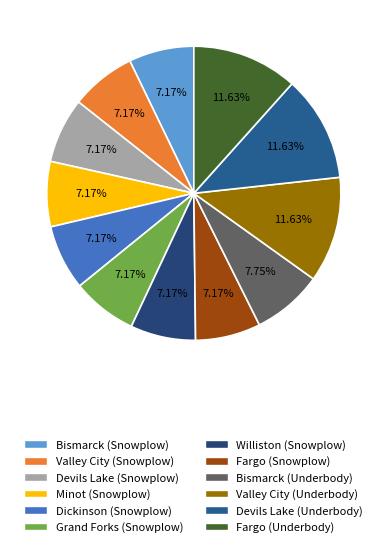

How many slices are in this pie chart?

12